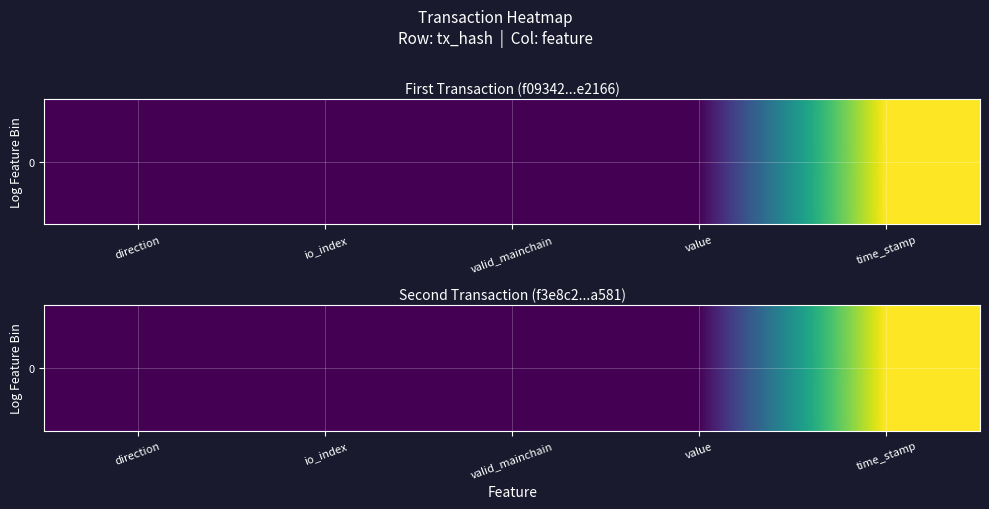

Count the number of data series in this chart.

1